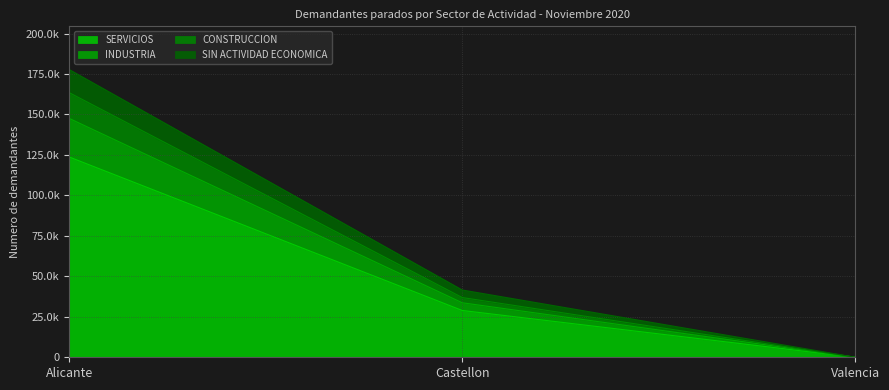

The CONSTRUCCION series shows 2 at Valencia. True or false?

False